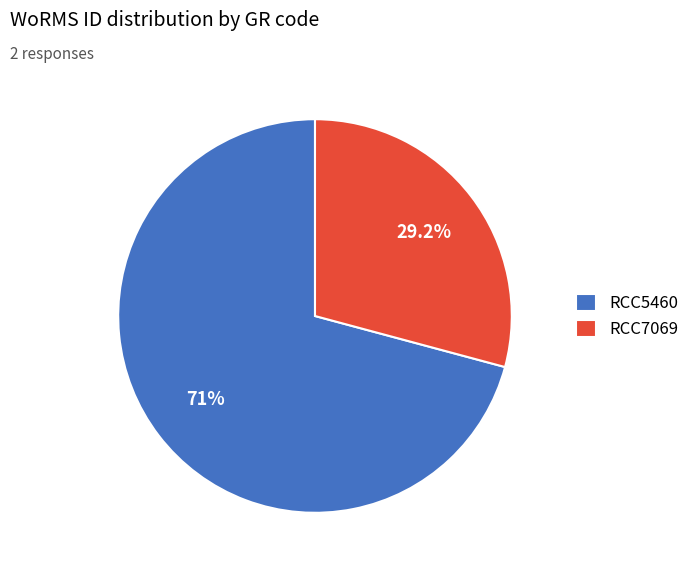

How much of the chart is everything except RCC5460?

29.2%